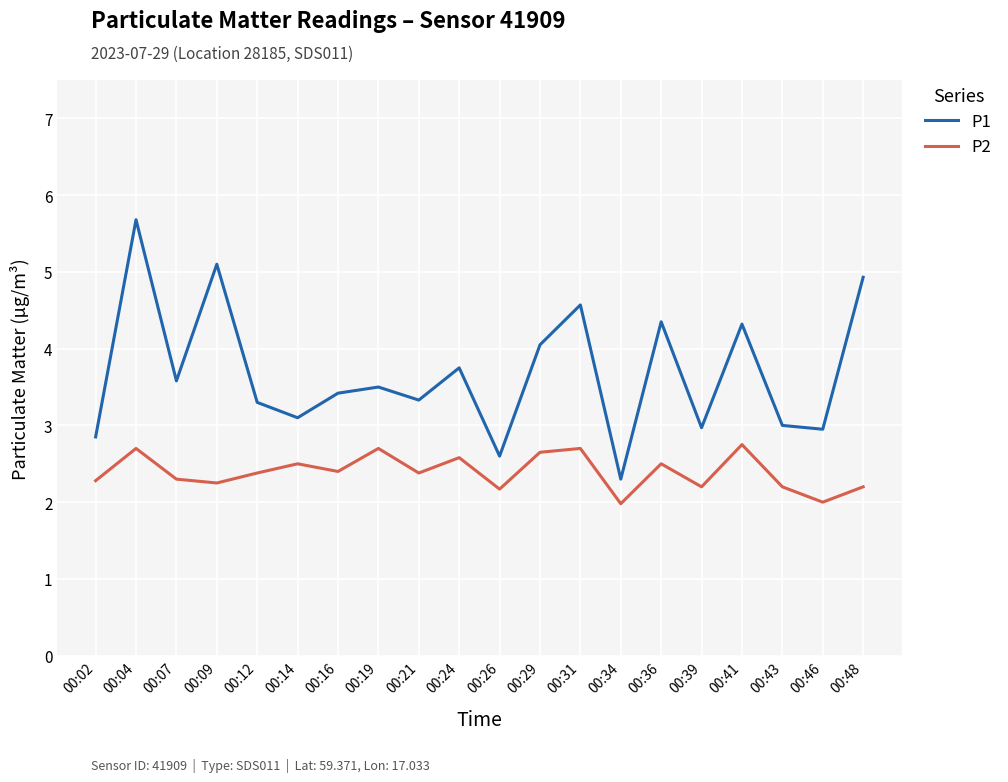

At which category does P1 reach its first local valley?

00:07